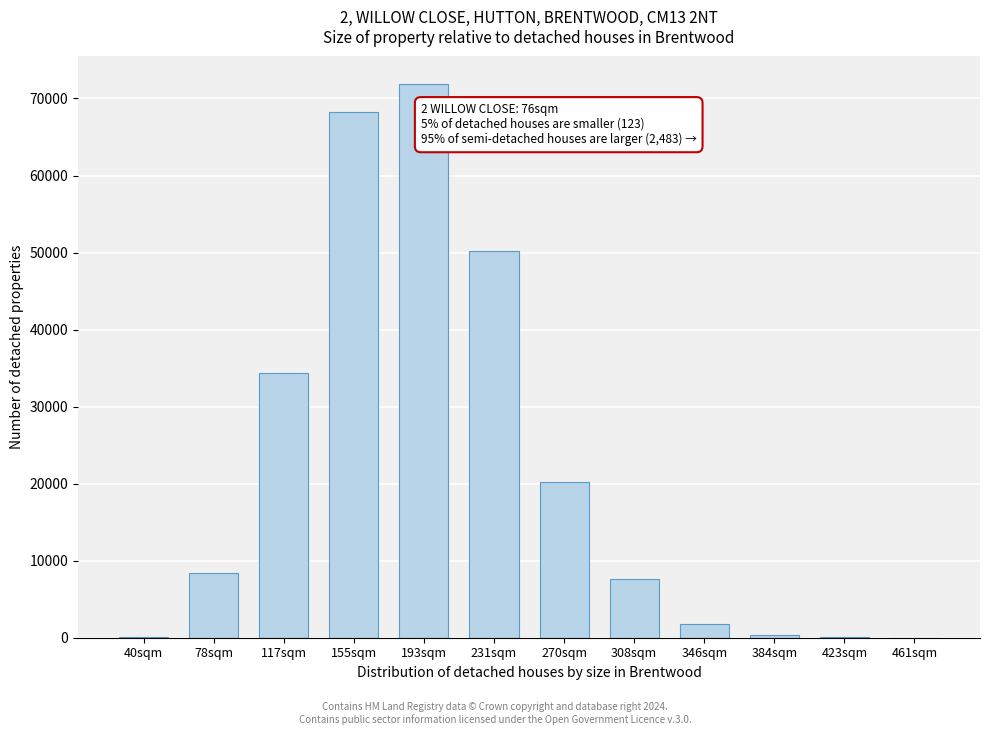

What is the greatest value displayed?

71858